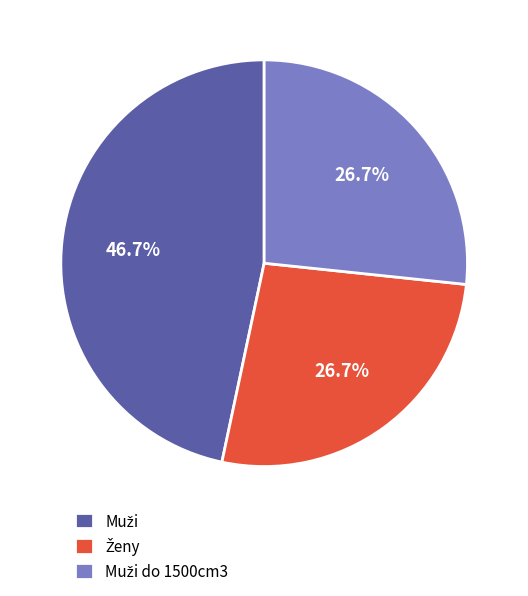

Is there a majority slice in this chart?

No